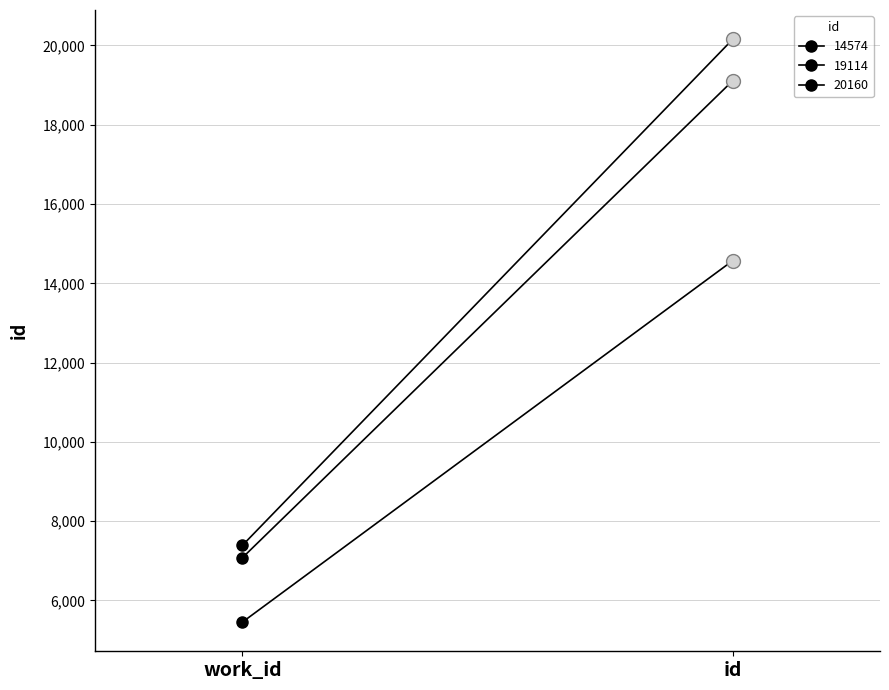

What is the sum of the 19114 values at work_id and id?

26190